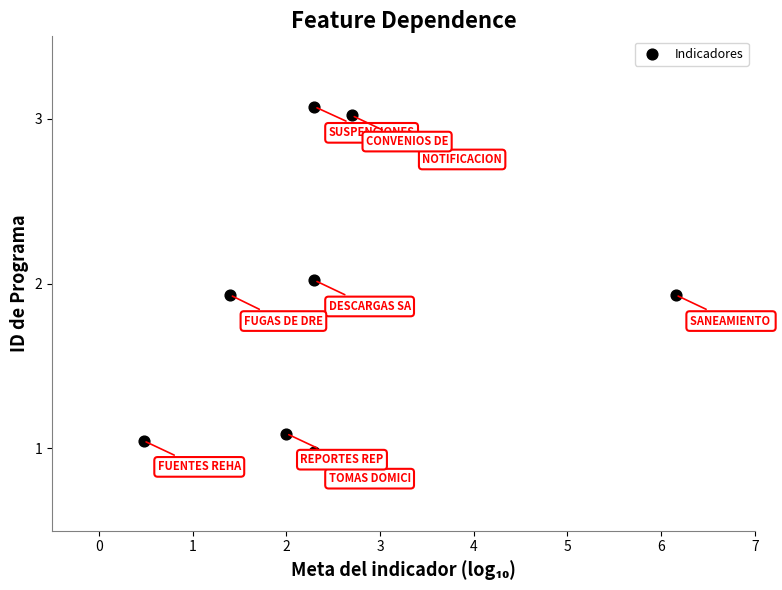

What is the range of X values (max minus min)?

5.7